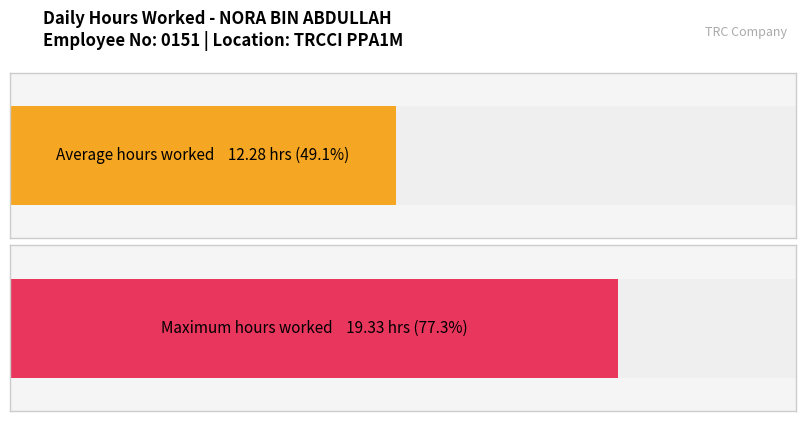

What is the average value?

12.3